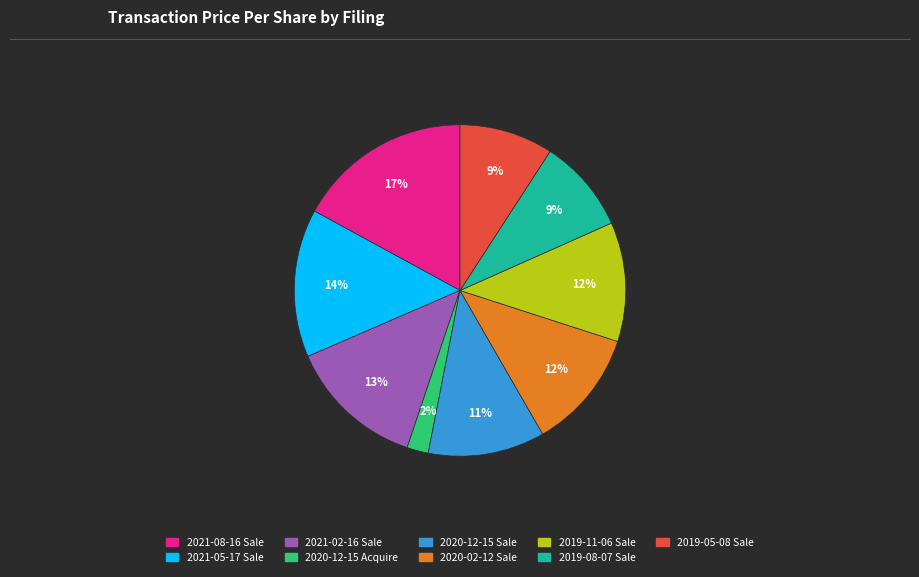

To the nearest percent, what is the difference between the largest and smallest slice percentages?

15%